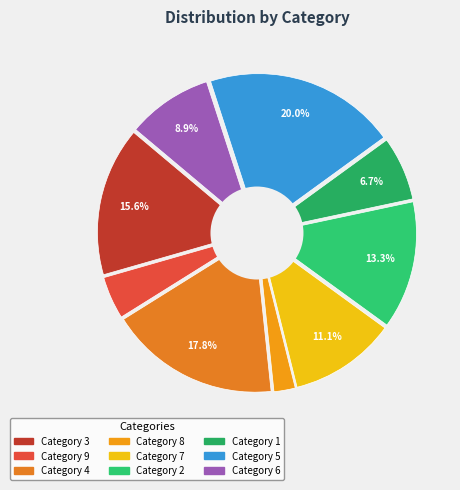

Is 4 the majority of the pie?

No